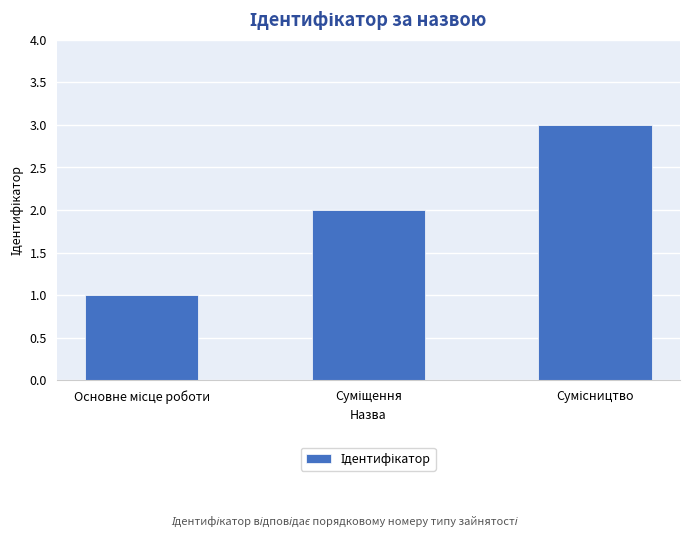

How many data points are less than 2?

1